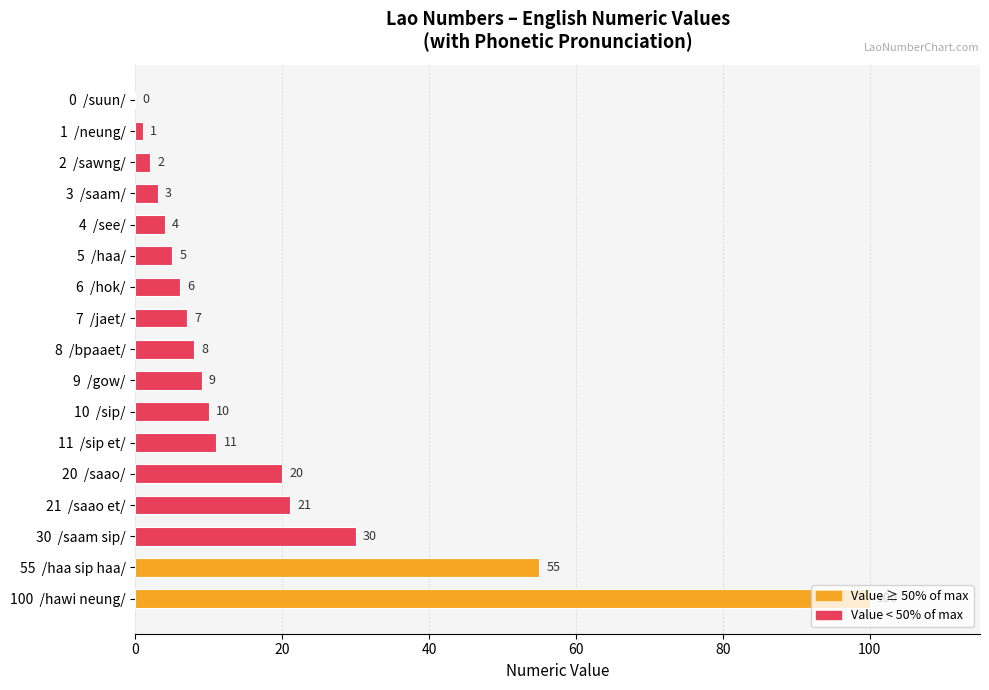

Are the bars horizontal?

Yes